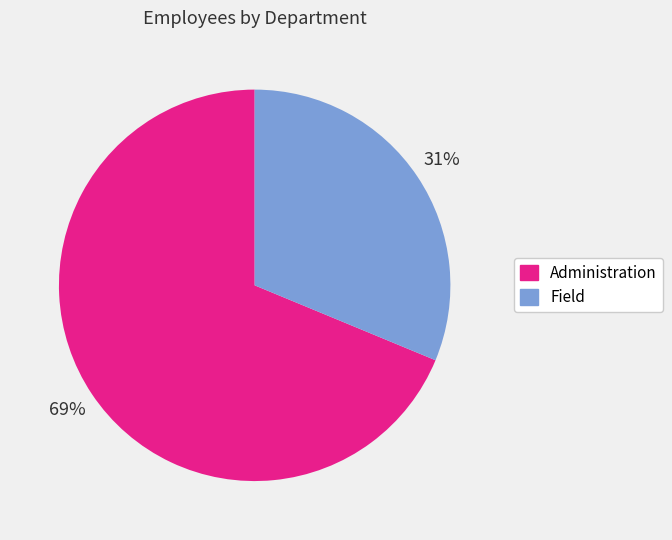

What is the majority slice?

Administration